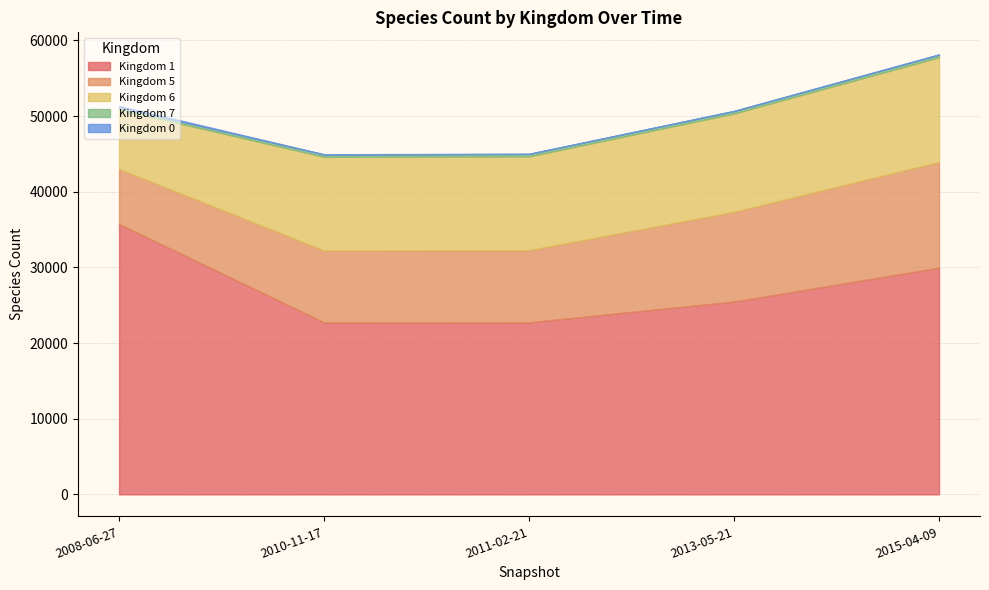

What is the difference between the 6 values at 2011-02-21 and 2013-05-21?

600